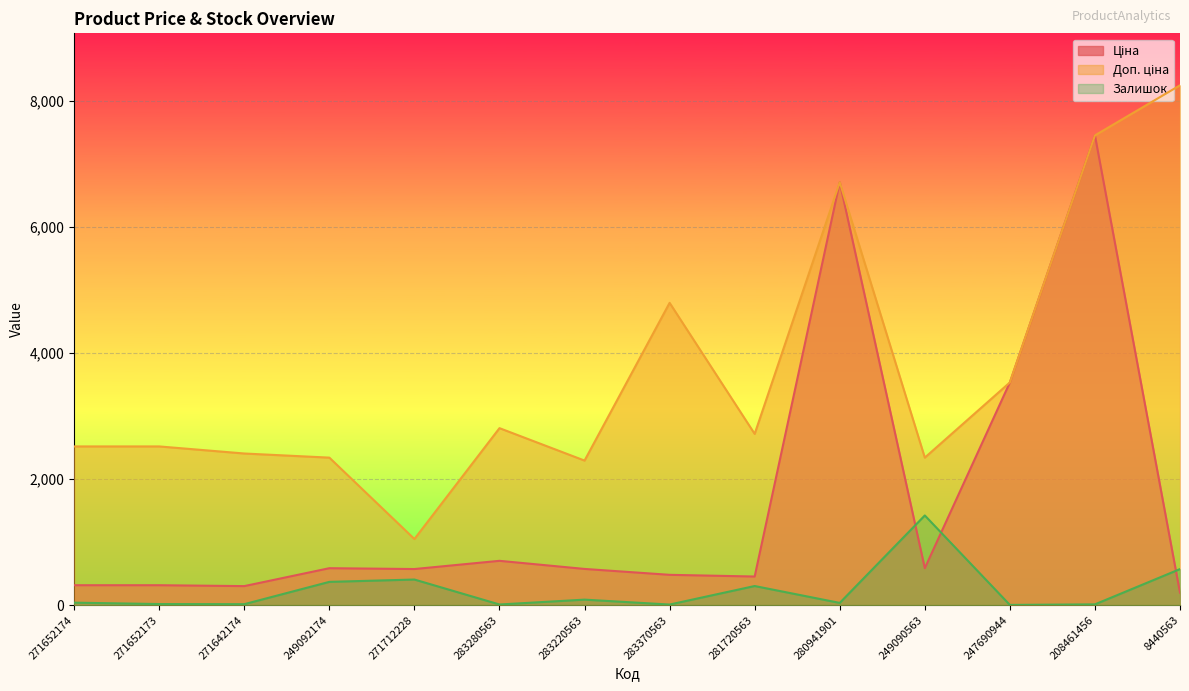

What position from the right is 271652174?

14